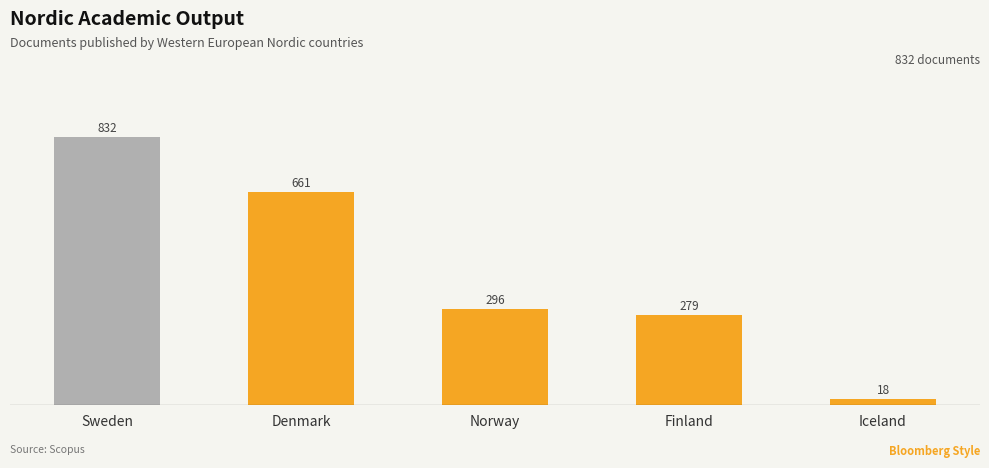

What is the sum of the values at Denmark and Iceland?

679